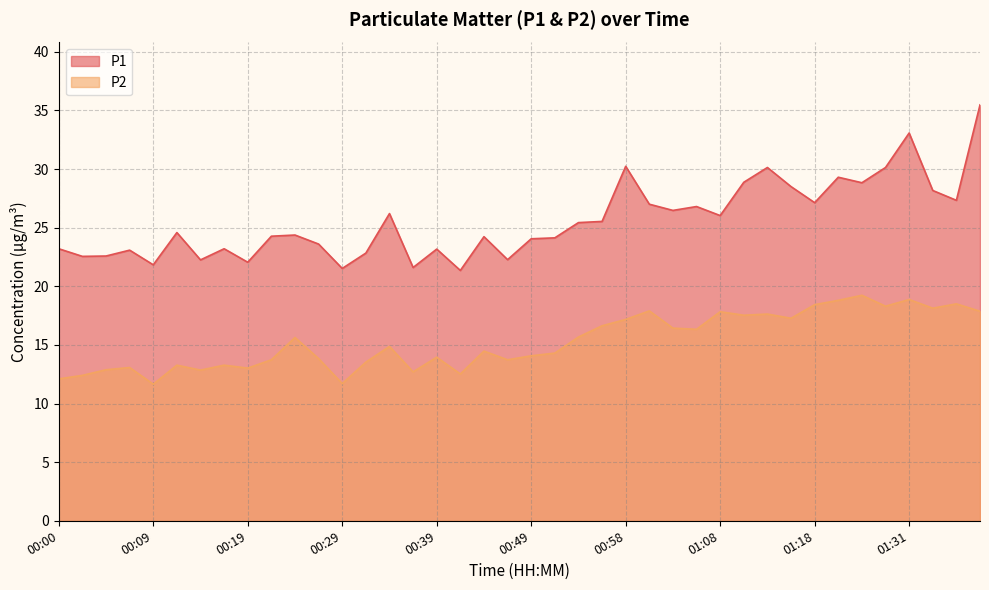

How many series are shown in this chart?

2